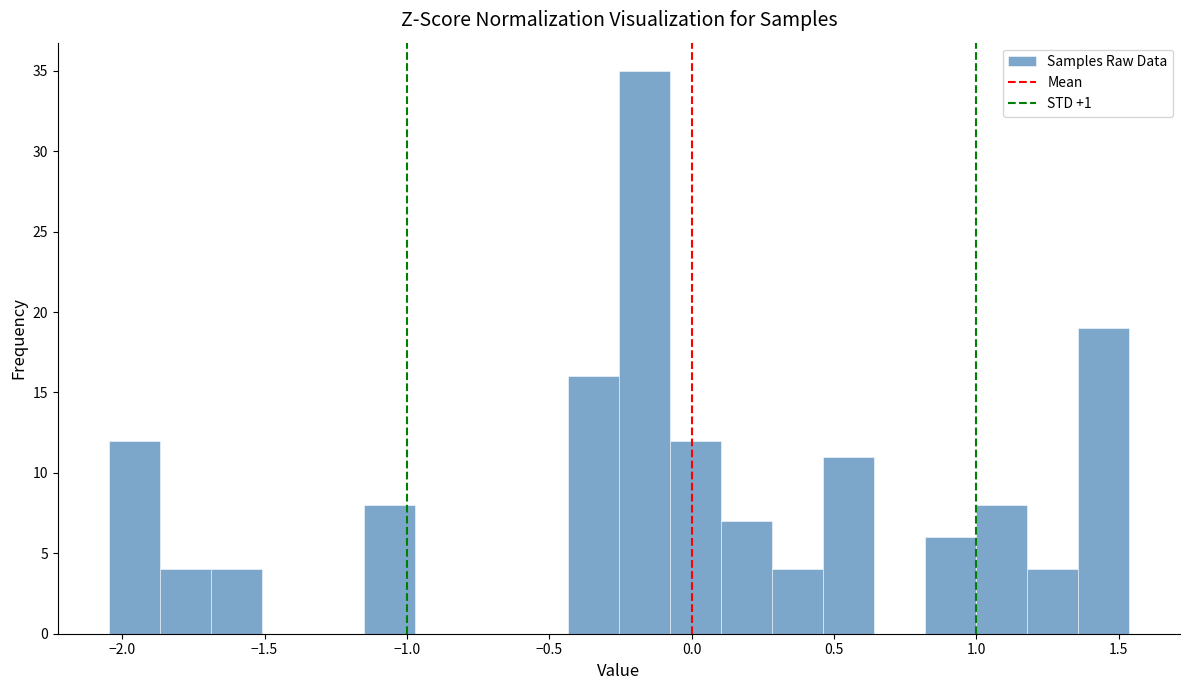

Read against the x-axis, roughly where is the centre of the tallest bar?

-0.15